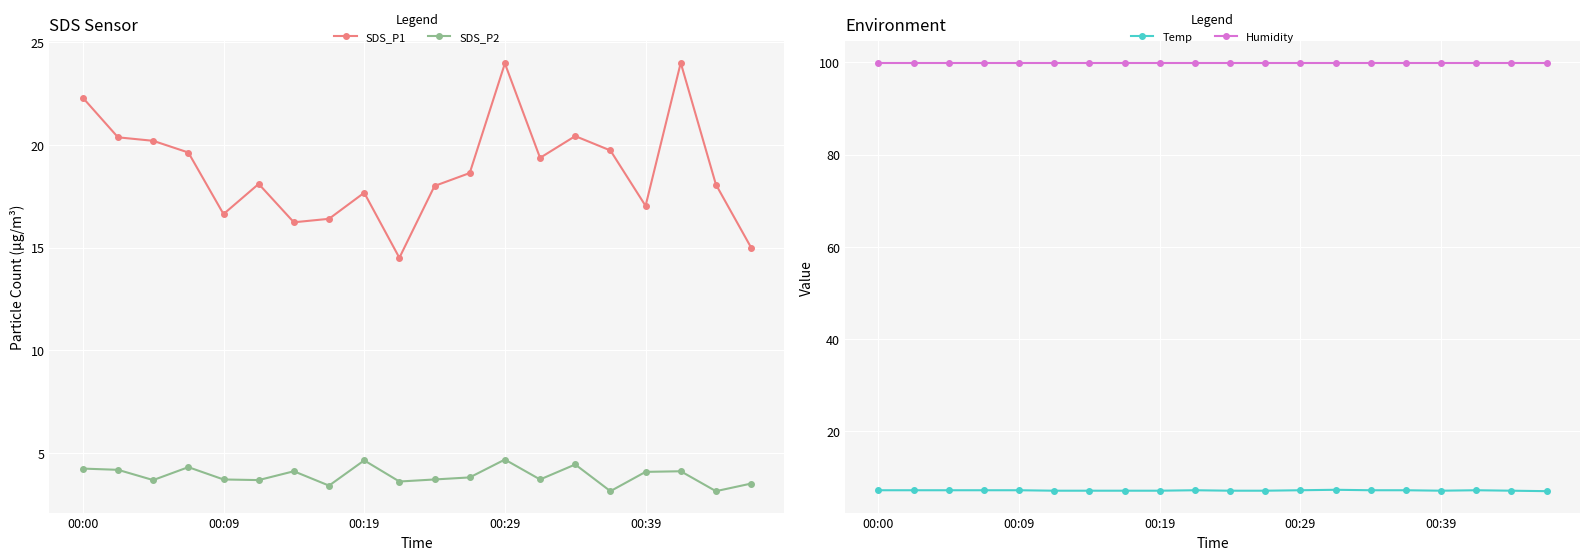

True or false: SDS_P2 has more than 2 points higher than both neighbors.

True